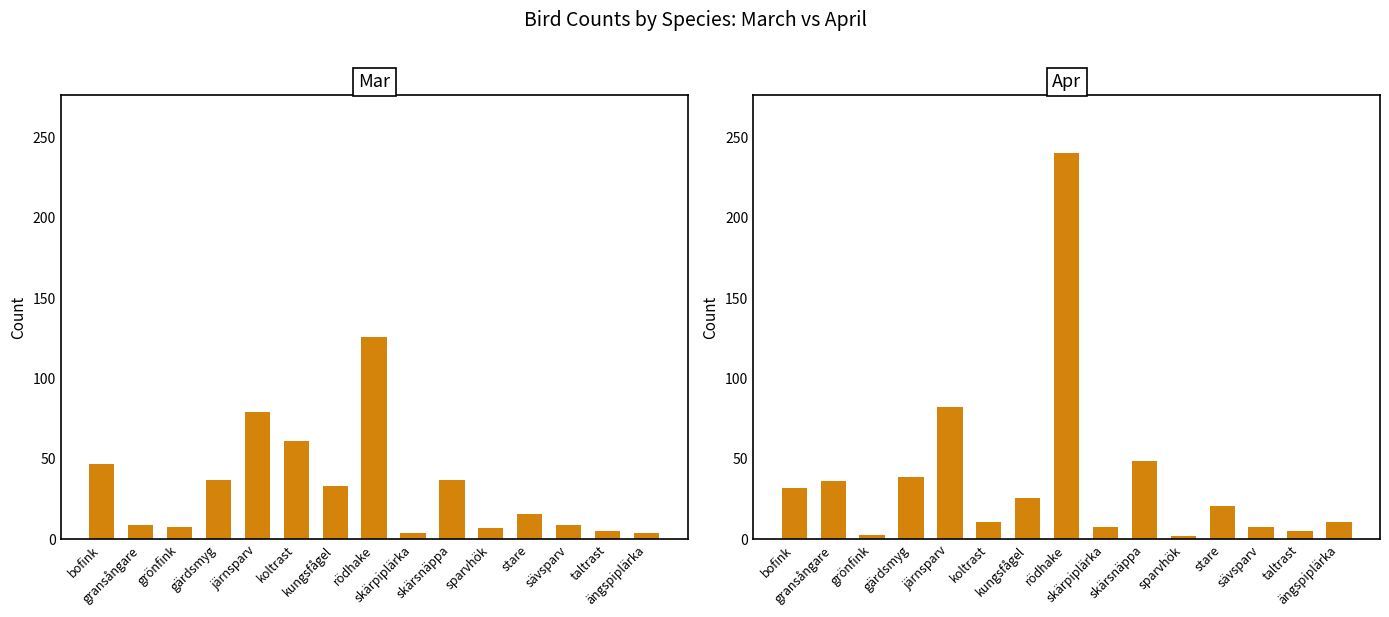

Reading left to right, transcribe all the data shown in this chart.

Mar: bofink=47	gransångare=9	grönfink=8	gärdsmyg=37	järnsparv=79	koltrast=61	kungsfågel=33	rödhake=126	skärpiplärka=4	skärsnäppa=37	sparvhök=7	stare=16	sävsparv=9	taltrast=5	ängspiplärka=4
Apr: bofink=32	gransångare=36	grönfink=3	gärdsmyg=39	järnsparv=82	koltrast=11	kungsfågel=26	rödhake=240	skärpiplärka=8	skärsnäppa=49	sparvhök=2	stare=21	sävsparv=8	taltrast=5	ängspiplärka=11